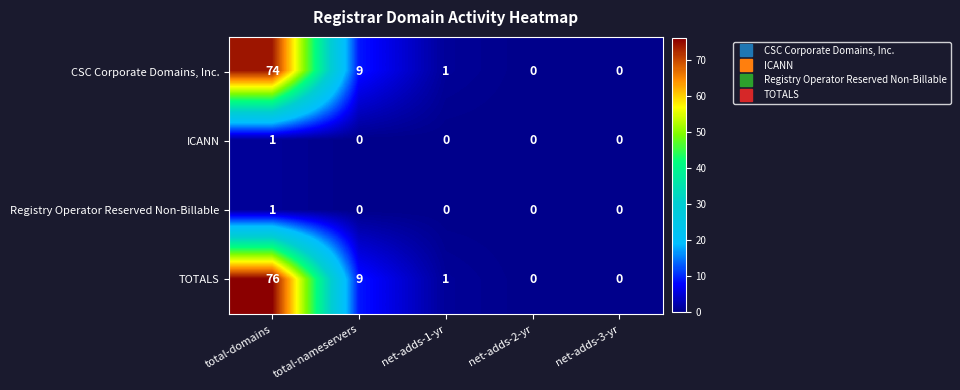

At which label is CSC Corporate Domains, Inc. closest to 37?

total-nameservers